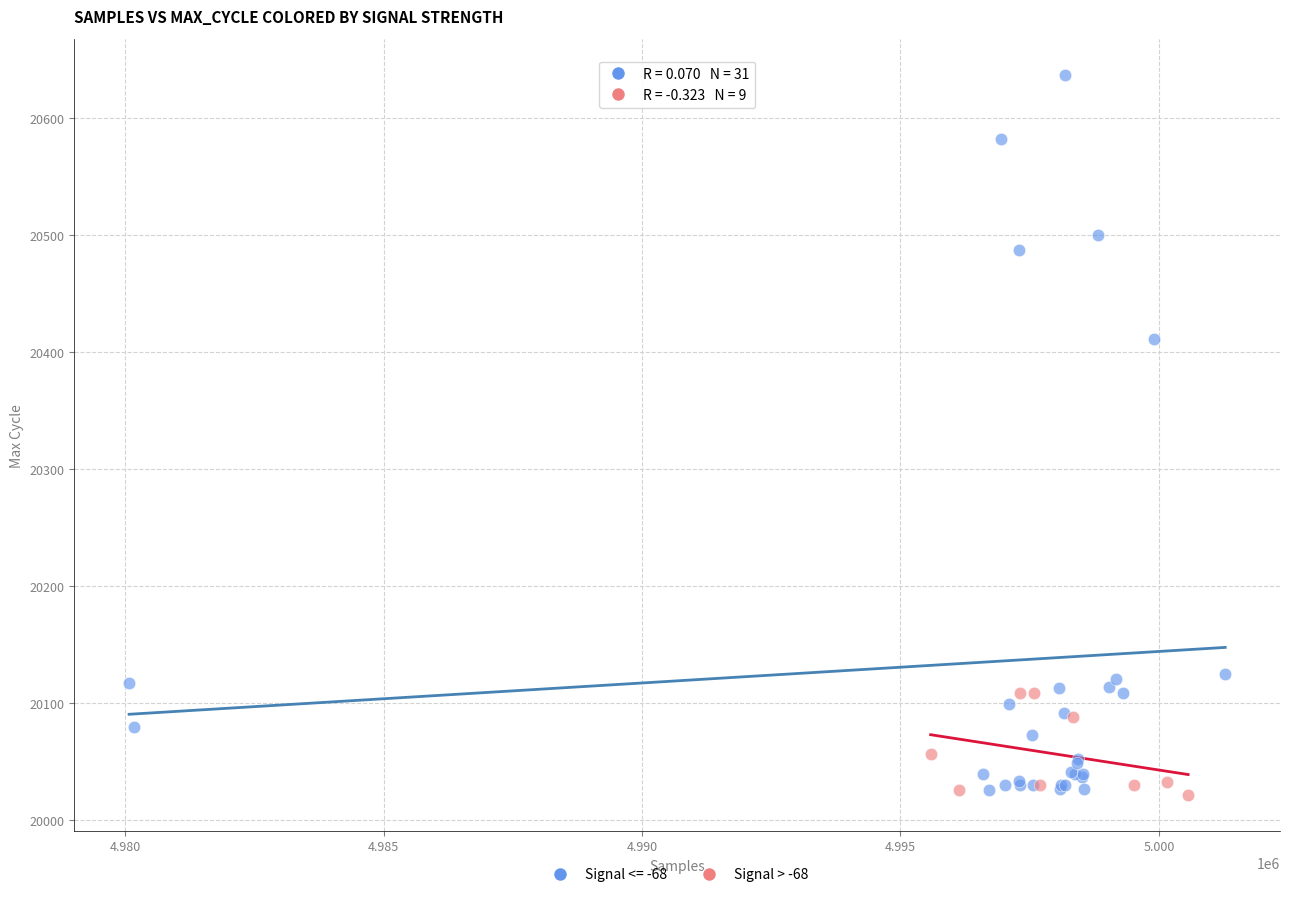

Which series has the largest Y range (max minus min)?

Signal <= -68